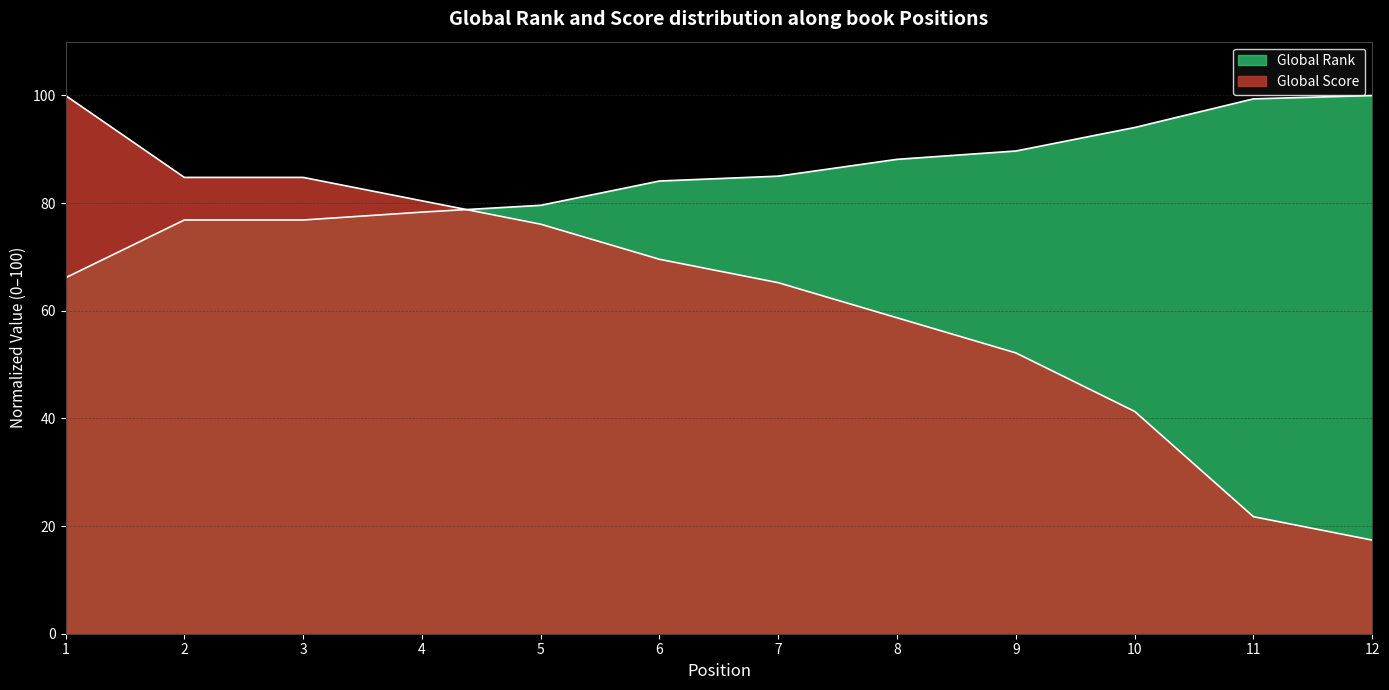

Between which two adjacent categories do Global Score and Global Rank first intersect?

4 and 5